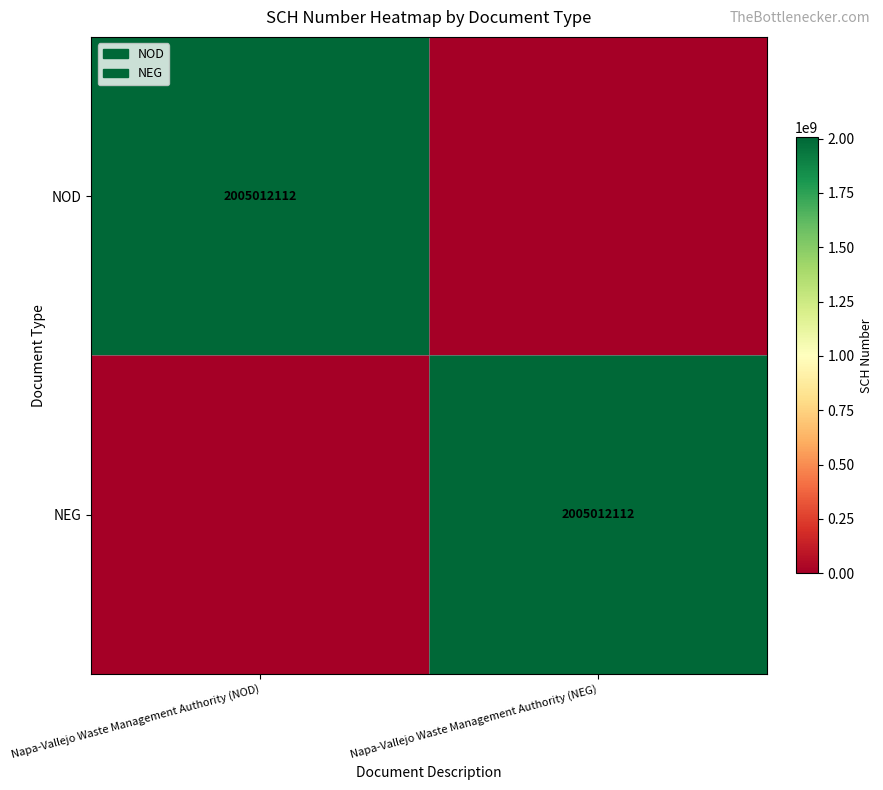

Is it true that NOD equals 2005012112 at Napa-Vallejo Waste Management Authority (NOD)?

True